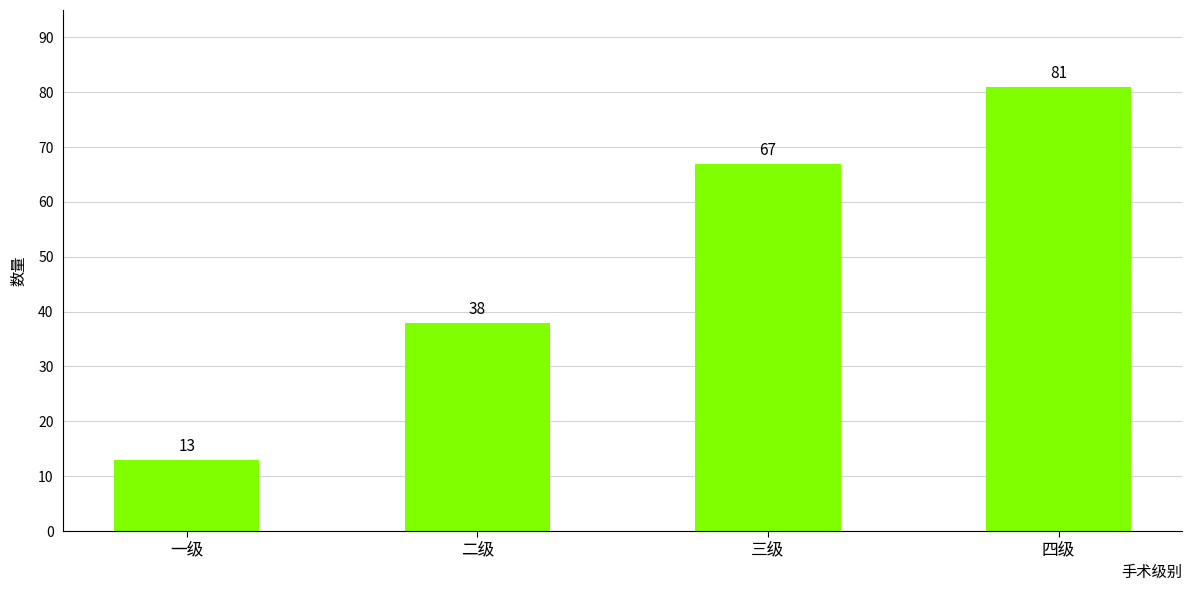

What is the label of the 3rd bar from the left?

三级